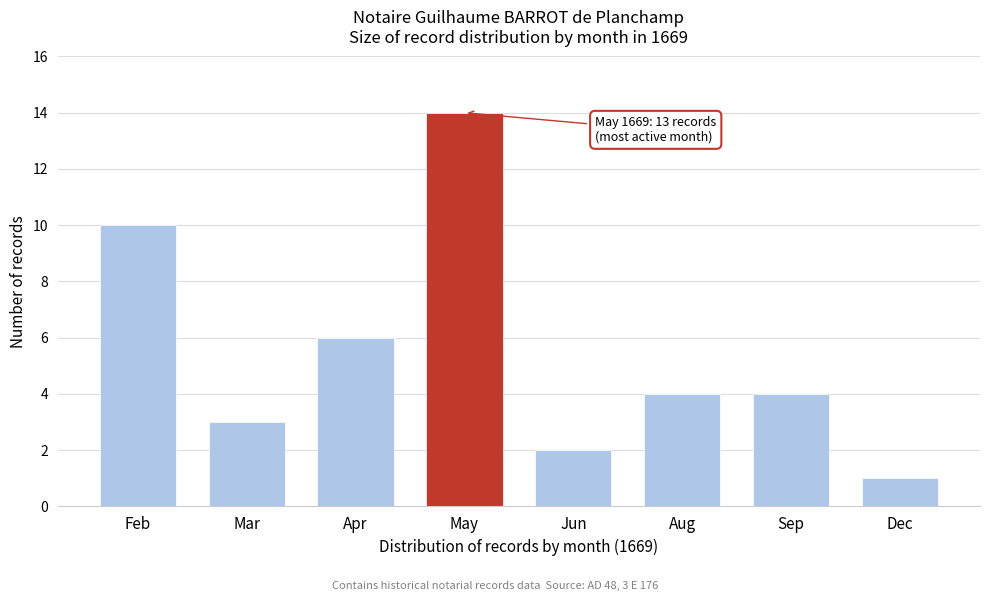

Reading right to left, extract all data points from this chart.

Dec=1	Sep=4	Aug=4	Jun=2	May=14	Apr=6	Mar=3	Feb=10